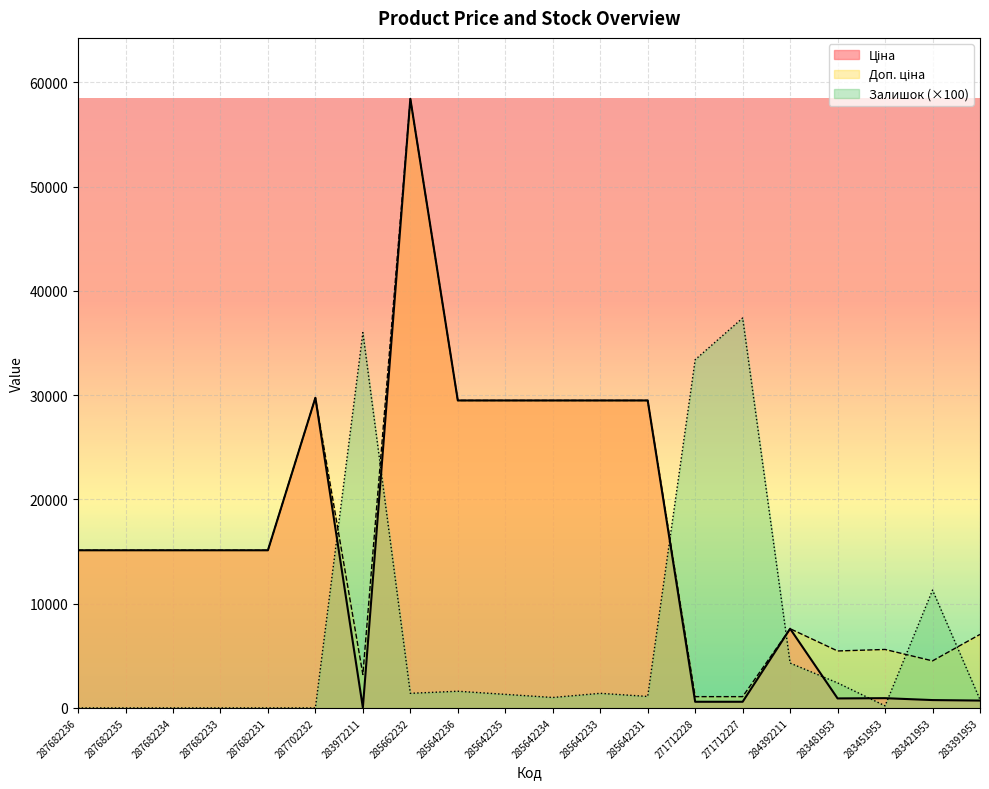

At which category is the sum across all series the highest?

285662232